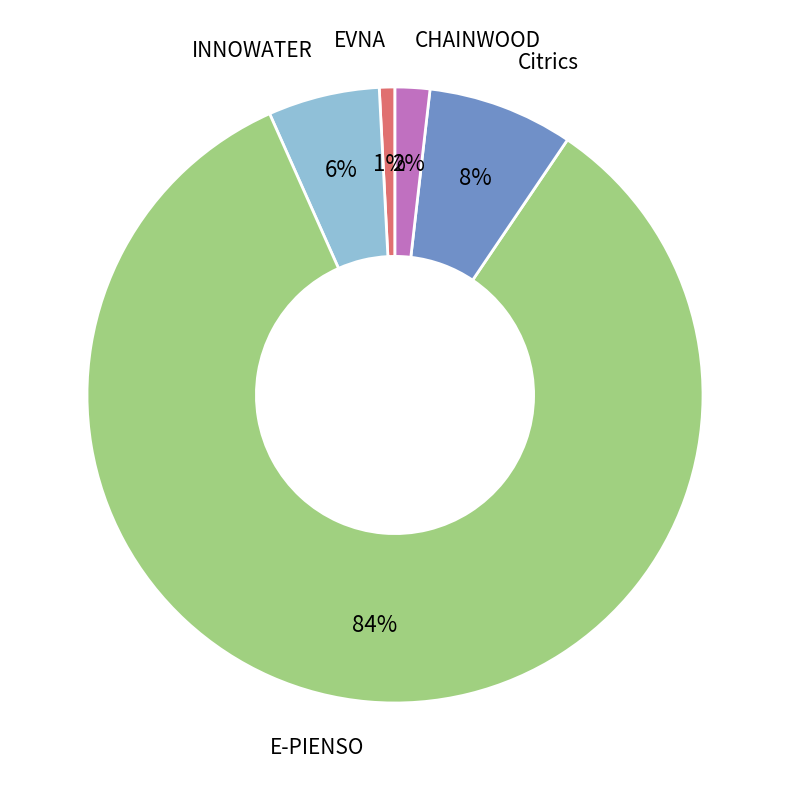

Between E-PIENSO and Citrics, which is larger?

E-PIENSO